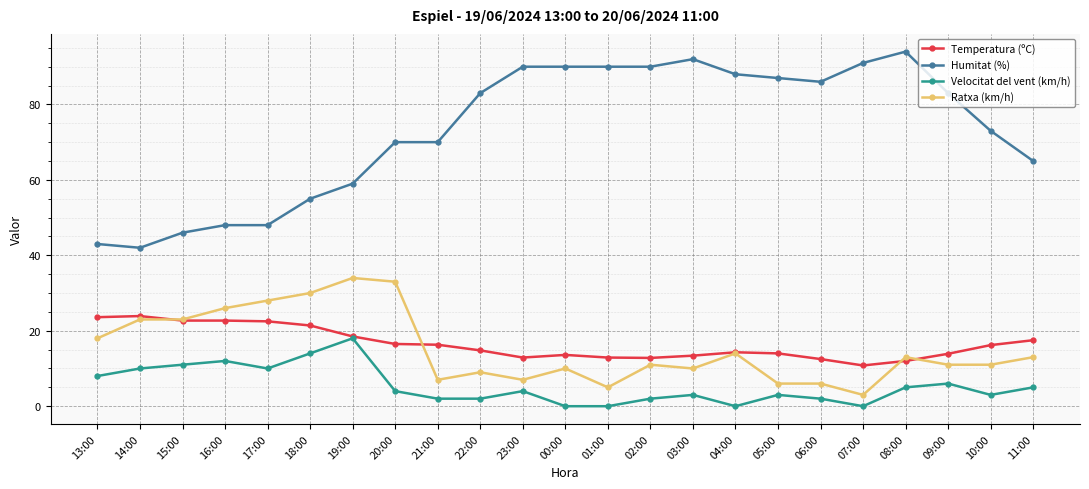

How many interior local peaks does the Velocitat del vent (km/h) series have?

6